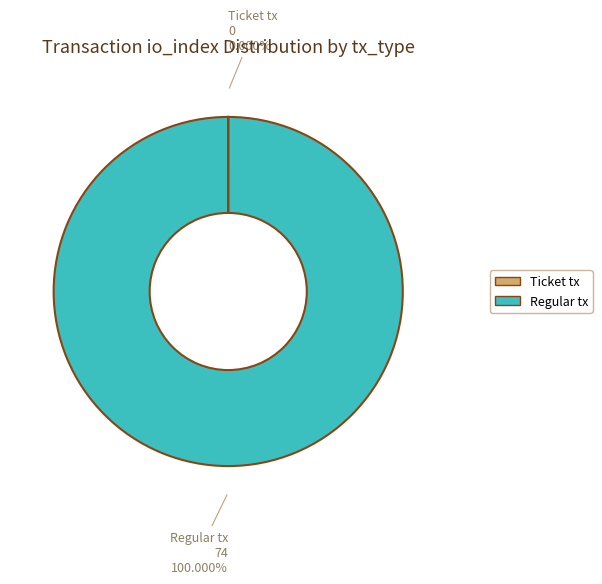

What percentage is the Regular tx slice, to the nearest percent?

100%